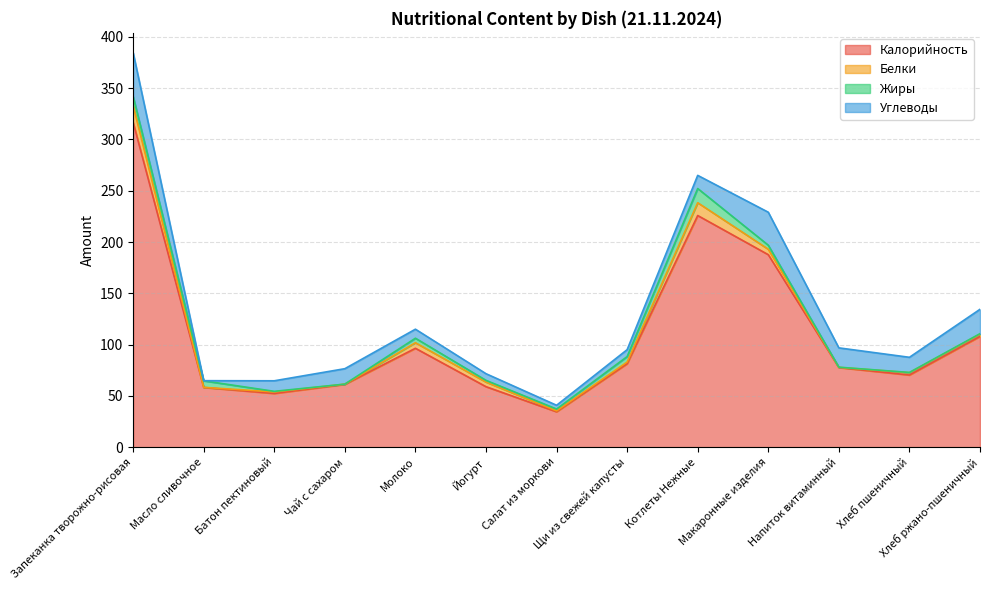

True or false: Углеводы has a value of 10.5 at Щи из свежей капусты.

False